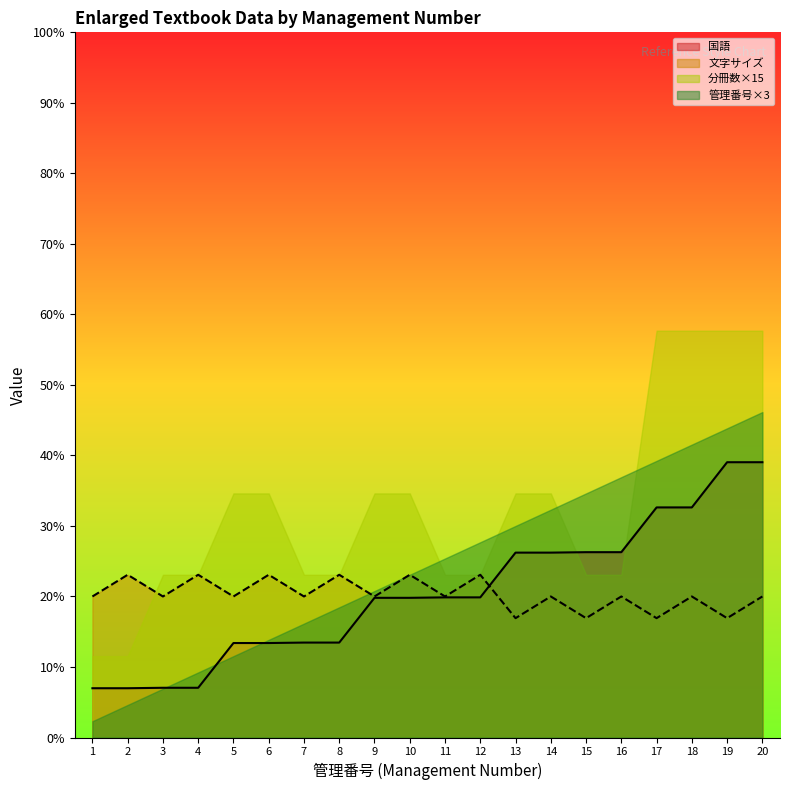

Which series has the largest total across all categories?

分冊数×15